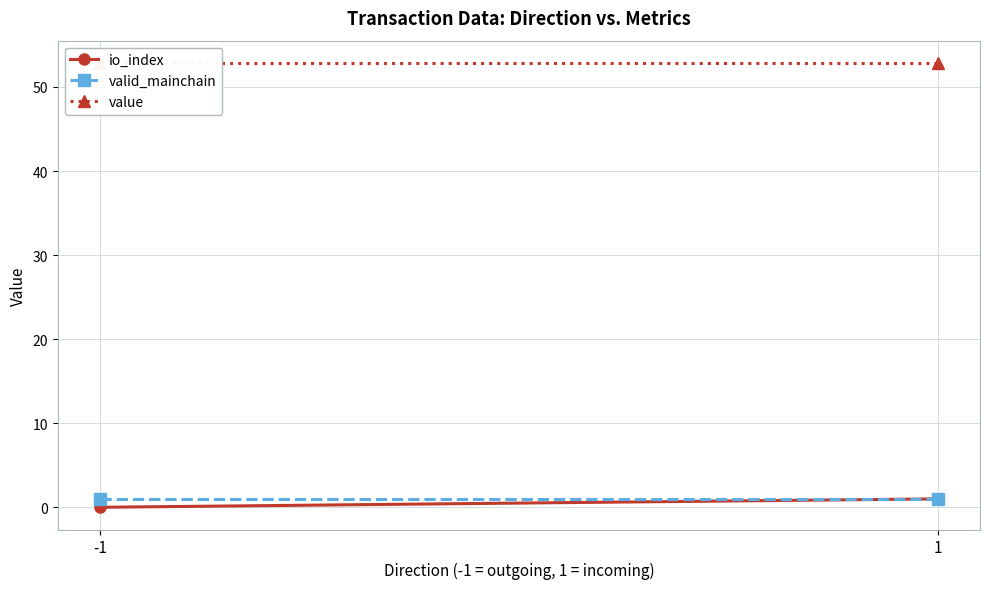

How many values in io_index are above zero?

1